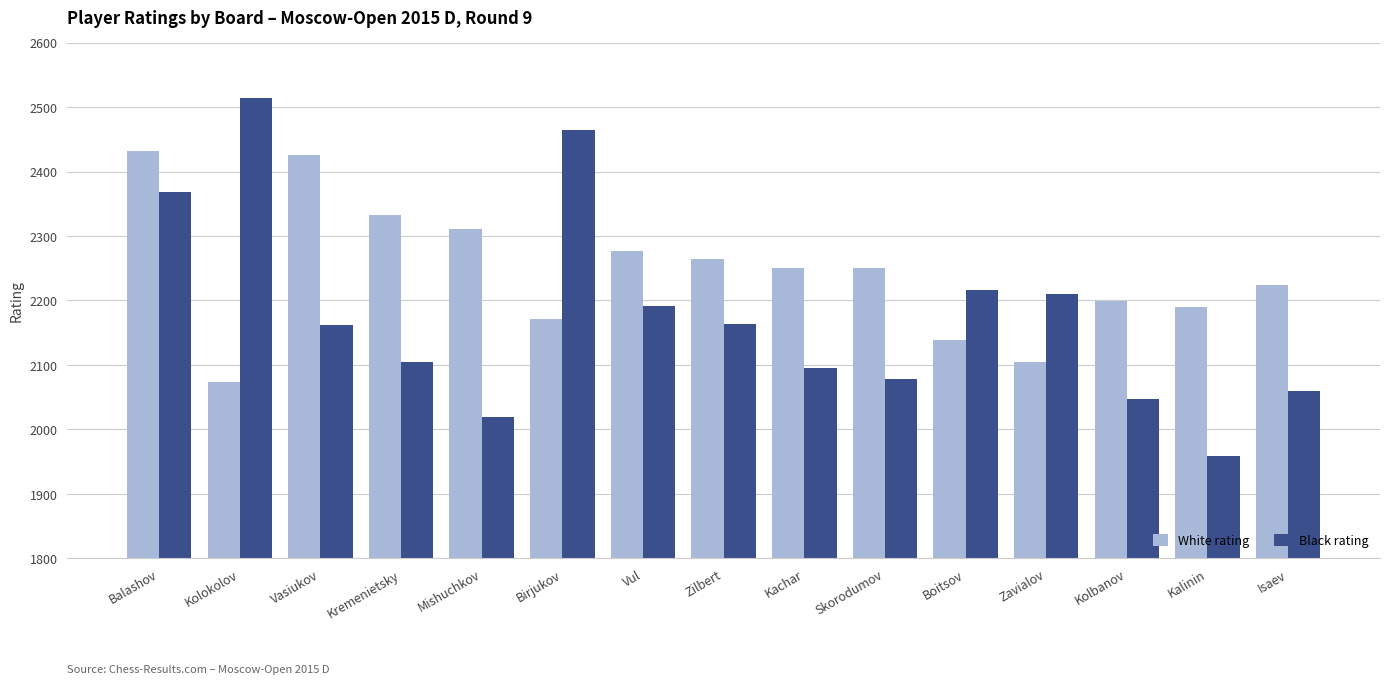

Which series has the largest total across all categories?

White rating